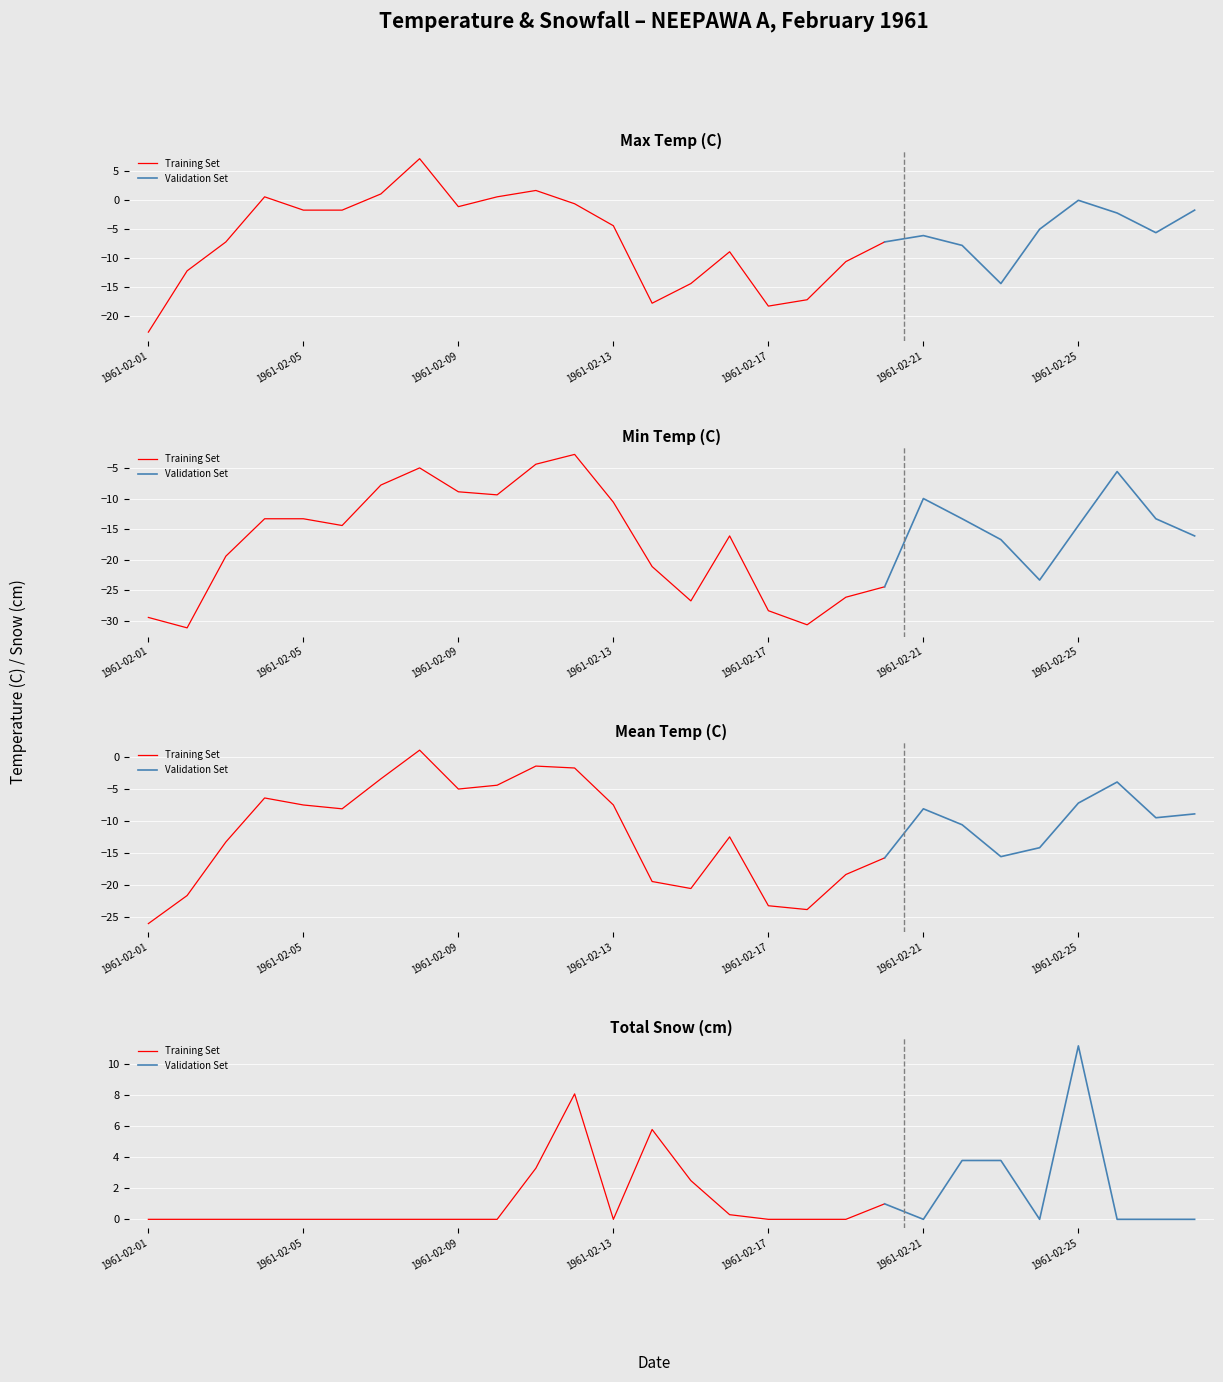

What is the maximum value shown in the chart?

11.2